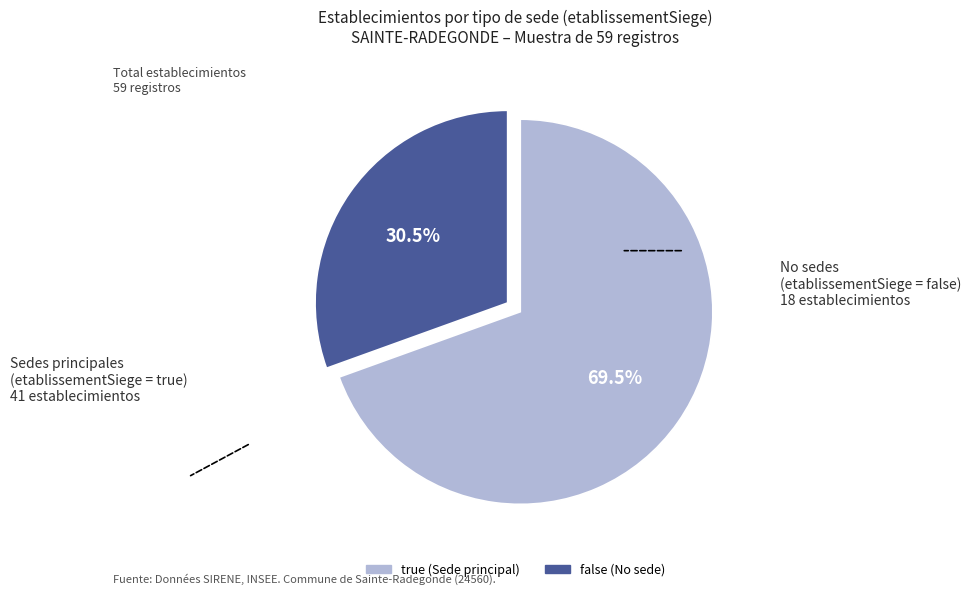

What is the largest slice in the pie chart?

true